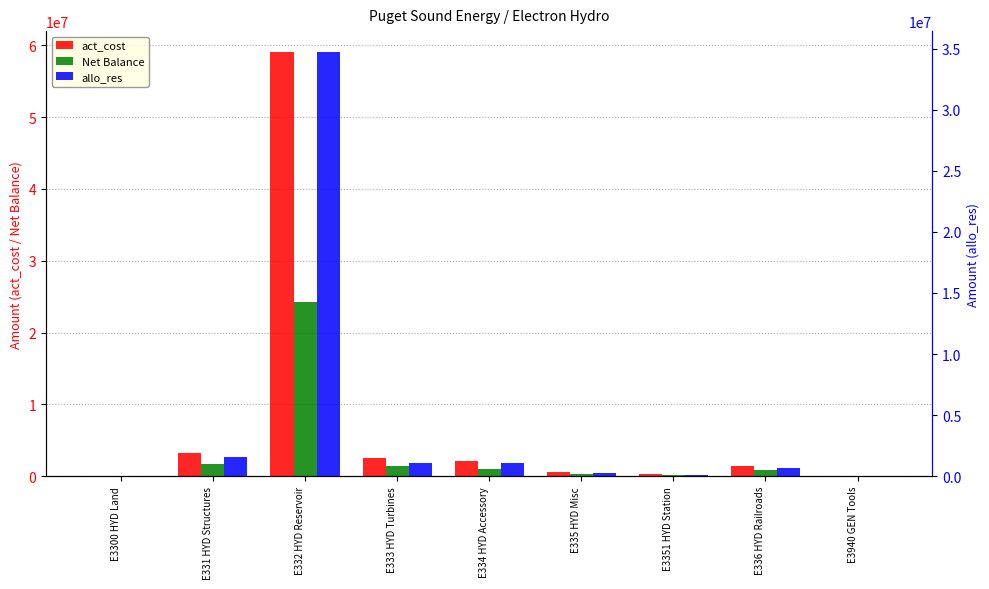

Between E3940 GEN Tools and E3351 HYD Station, which is larger?

E3351 HYD Station